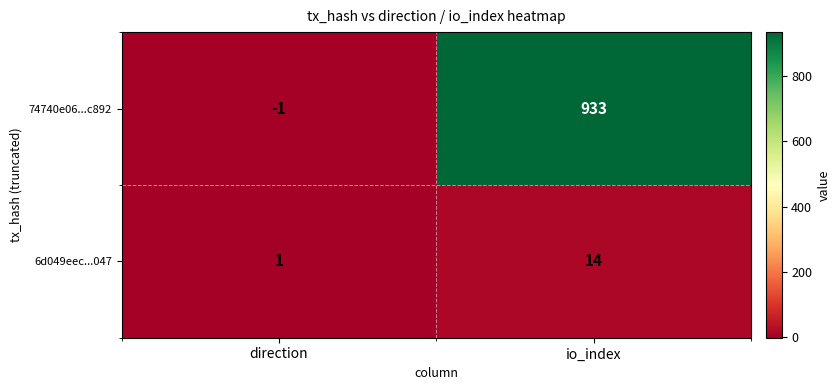

What is the sum of the 6d049eec...047 values at direction and io_index?

15